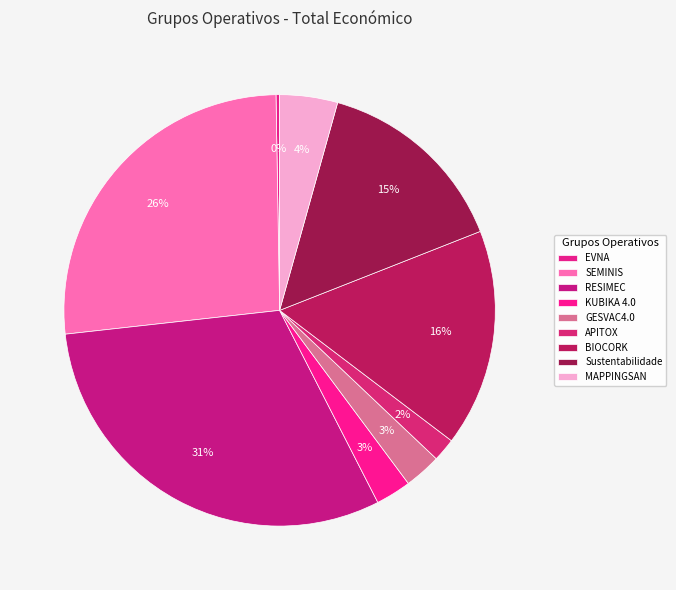

To the nearest percent, what is the combined percentage of RESIMEC and APITOX?

32%